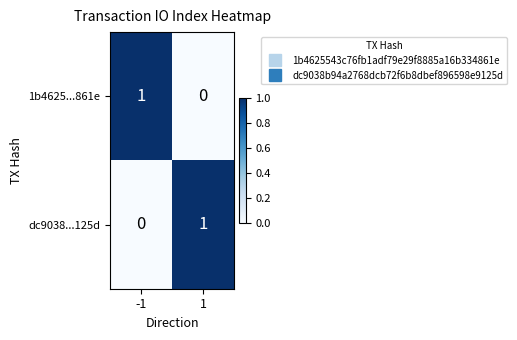

Rank the series at 1 from lowest to highest value.

1b4625...861e, dc9038...125d